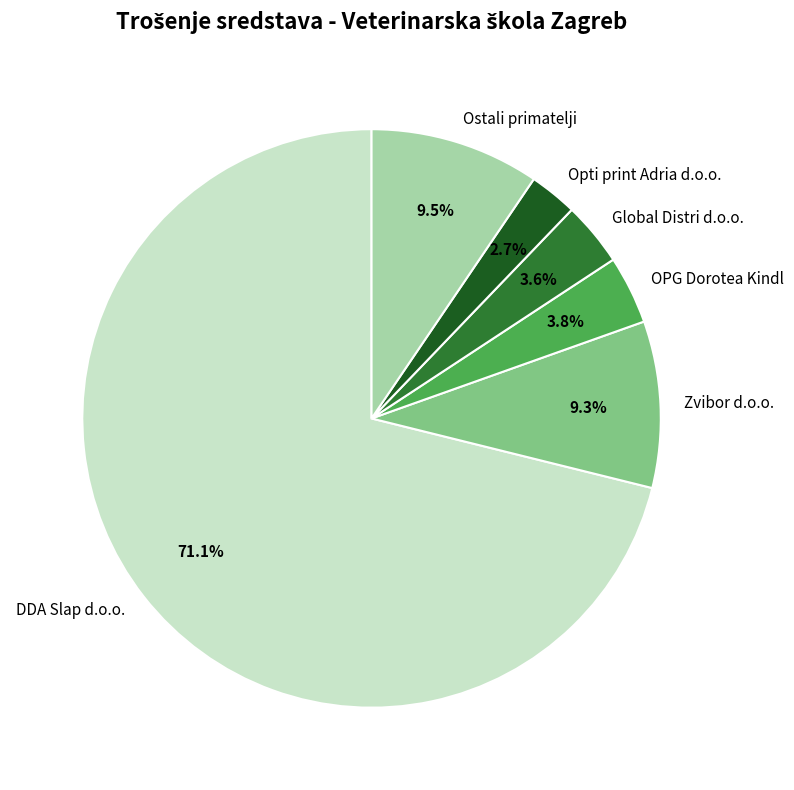

Approximately how many times larger is the value at Opti print Adria d.o.o. compared to Global Distri d.o.o.?

0.8